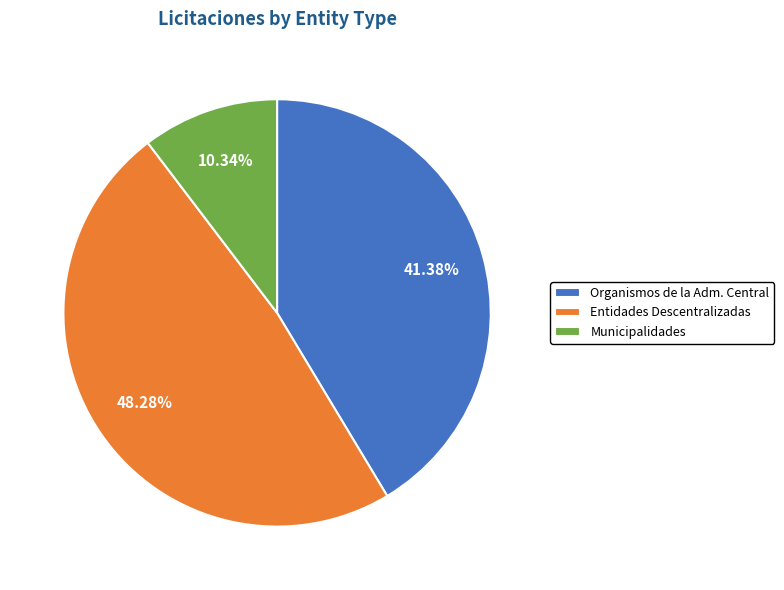

To the nearest percent, what percentage of the pie is Entidades Descentralizadas?

48%